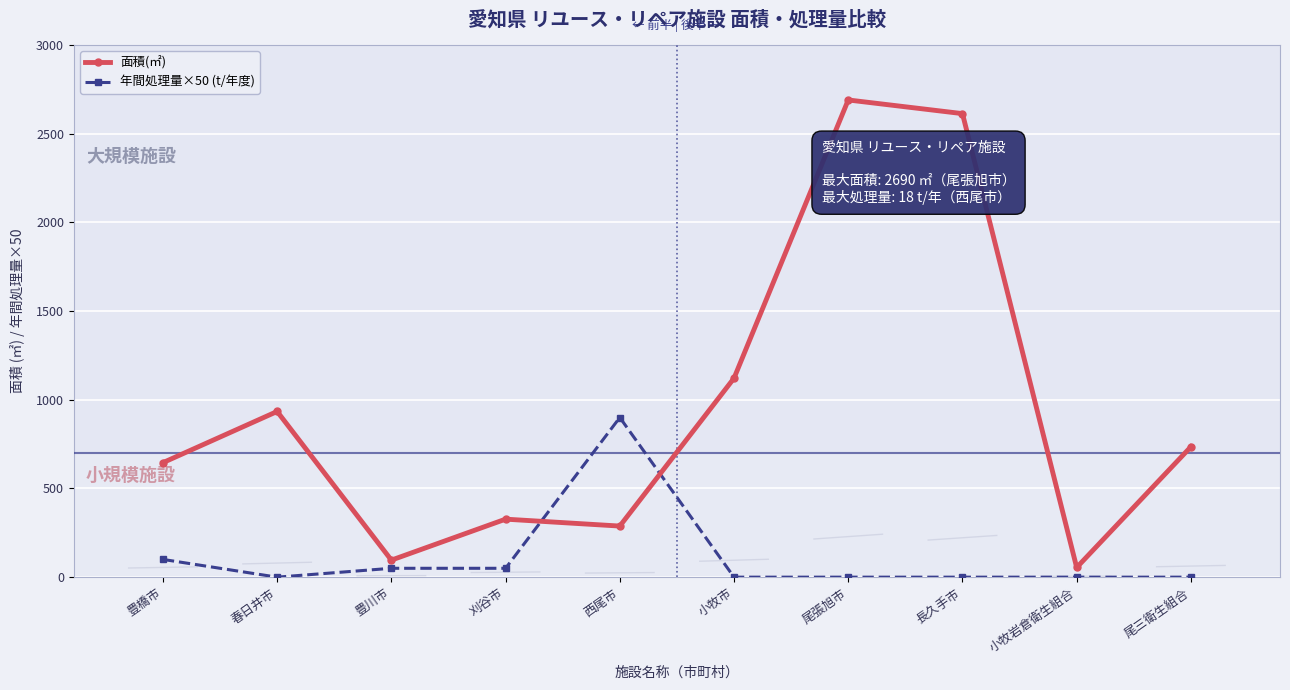

How many lines are shown in the chart?

2